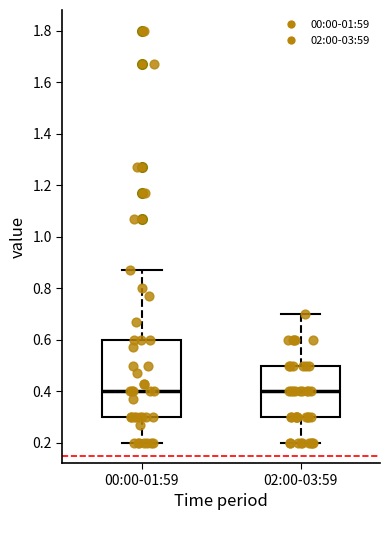

Where is the lower edge of the box for 02:00-03:59 on the y-axis? The values are not printed on the chart, so give them approximately, as read against the axis.

0.30